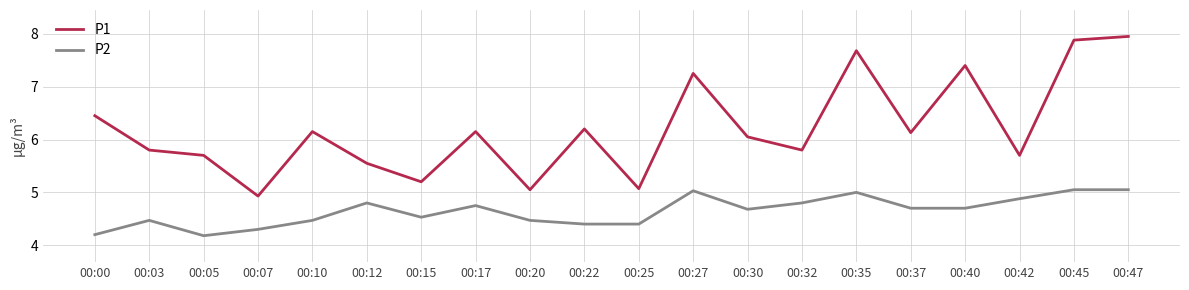

Is the value of P1 at 00:47 greater than the value of P2 at 00:05?

Yes